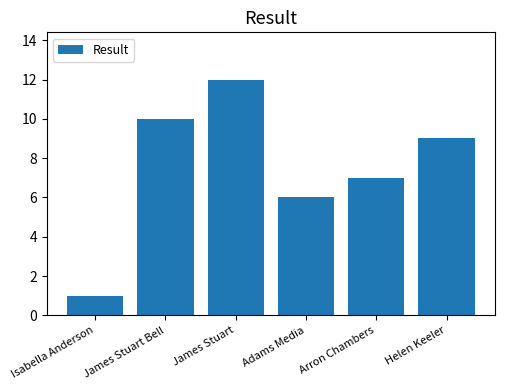

How many bars are there in total?

6